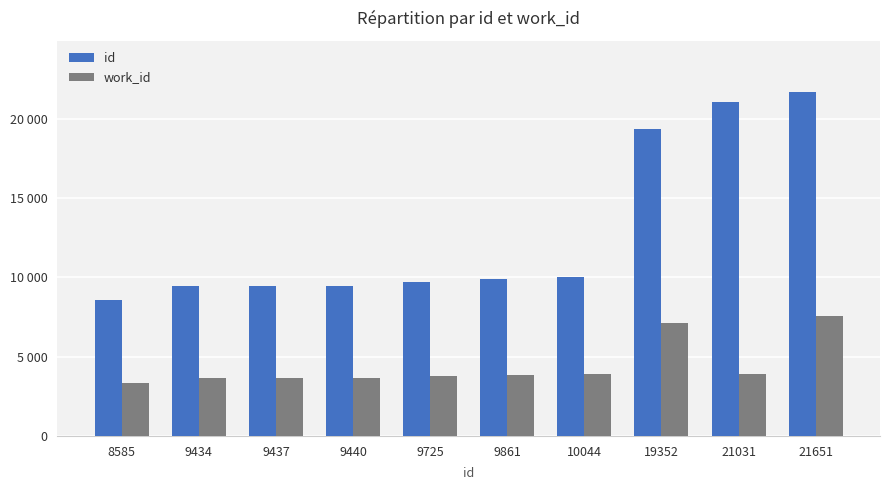

Does the chart contain any negative values?

No